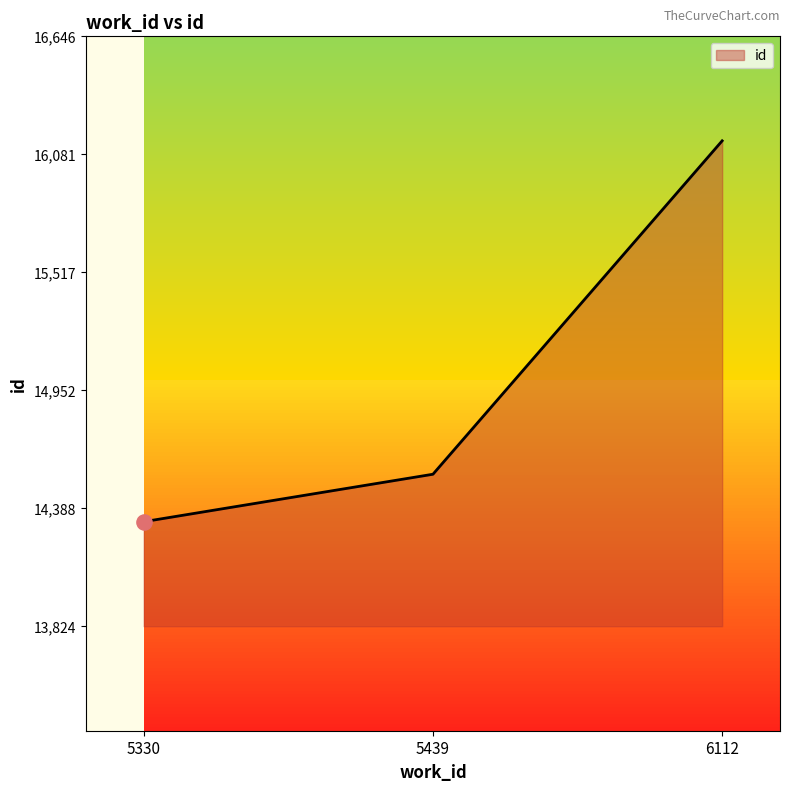

Which has a higher value, 5330 or 6112?

6112